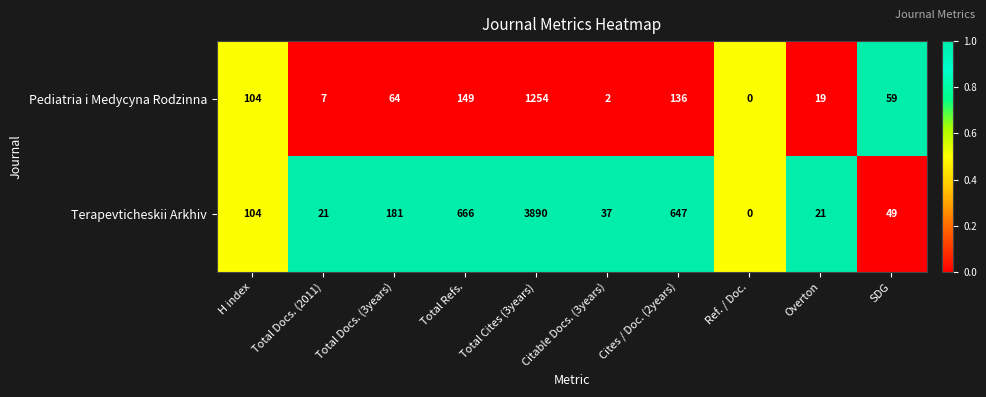

What is the difference between the Pediatria i Medycyna Rodzinna values at Citable Docs. (3years) and Total Docs. (2011)?

5